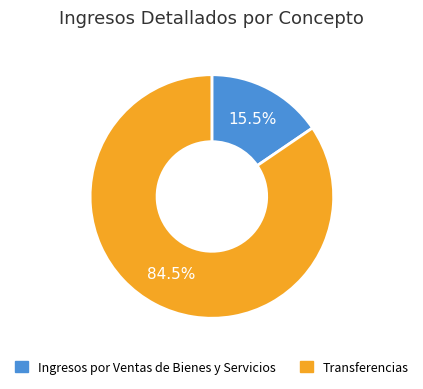

Is there a majority slice in this chart?

Yes